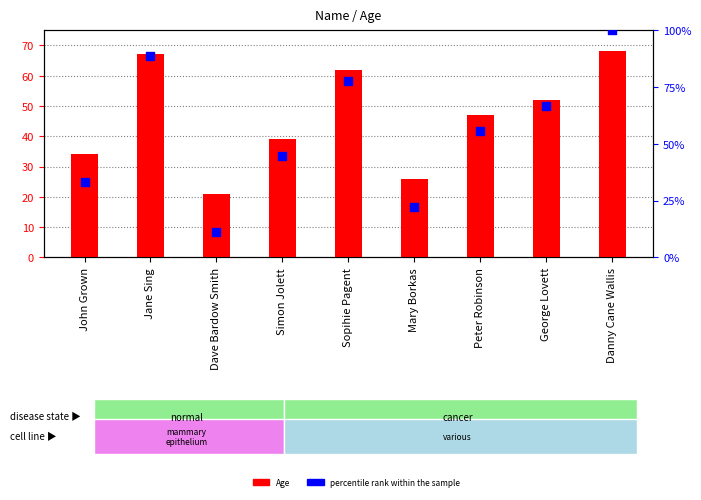

What is the total value across all series at Mary Borkas?

48.2